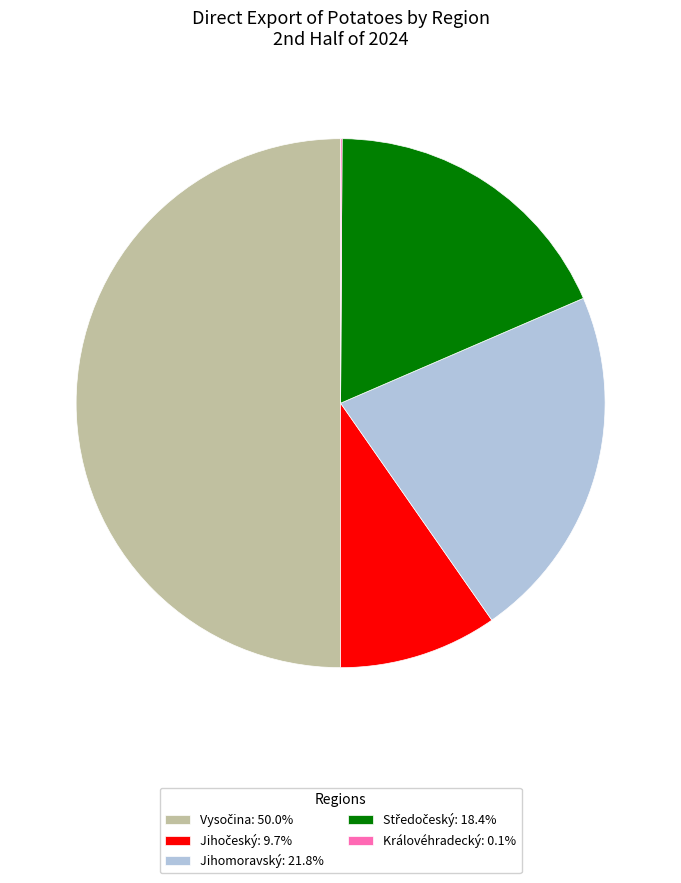

Does Jihomoravský: 21.8% account for over 50% of the chart?

No